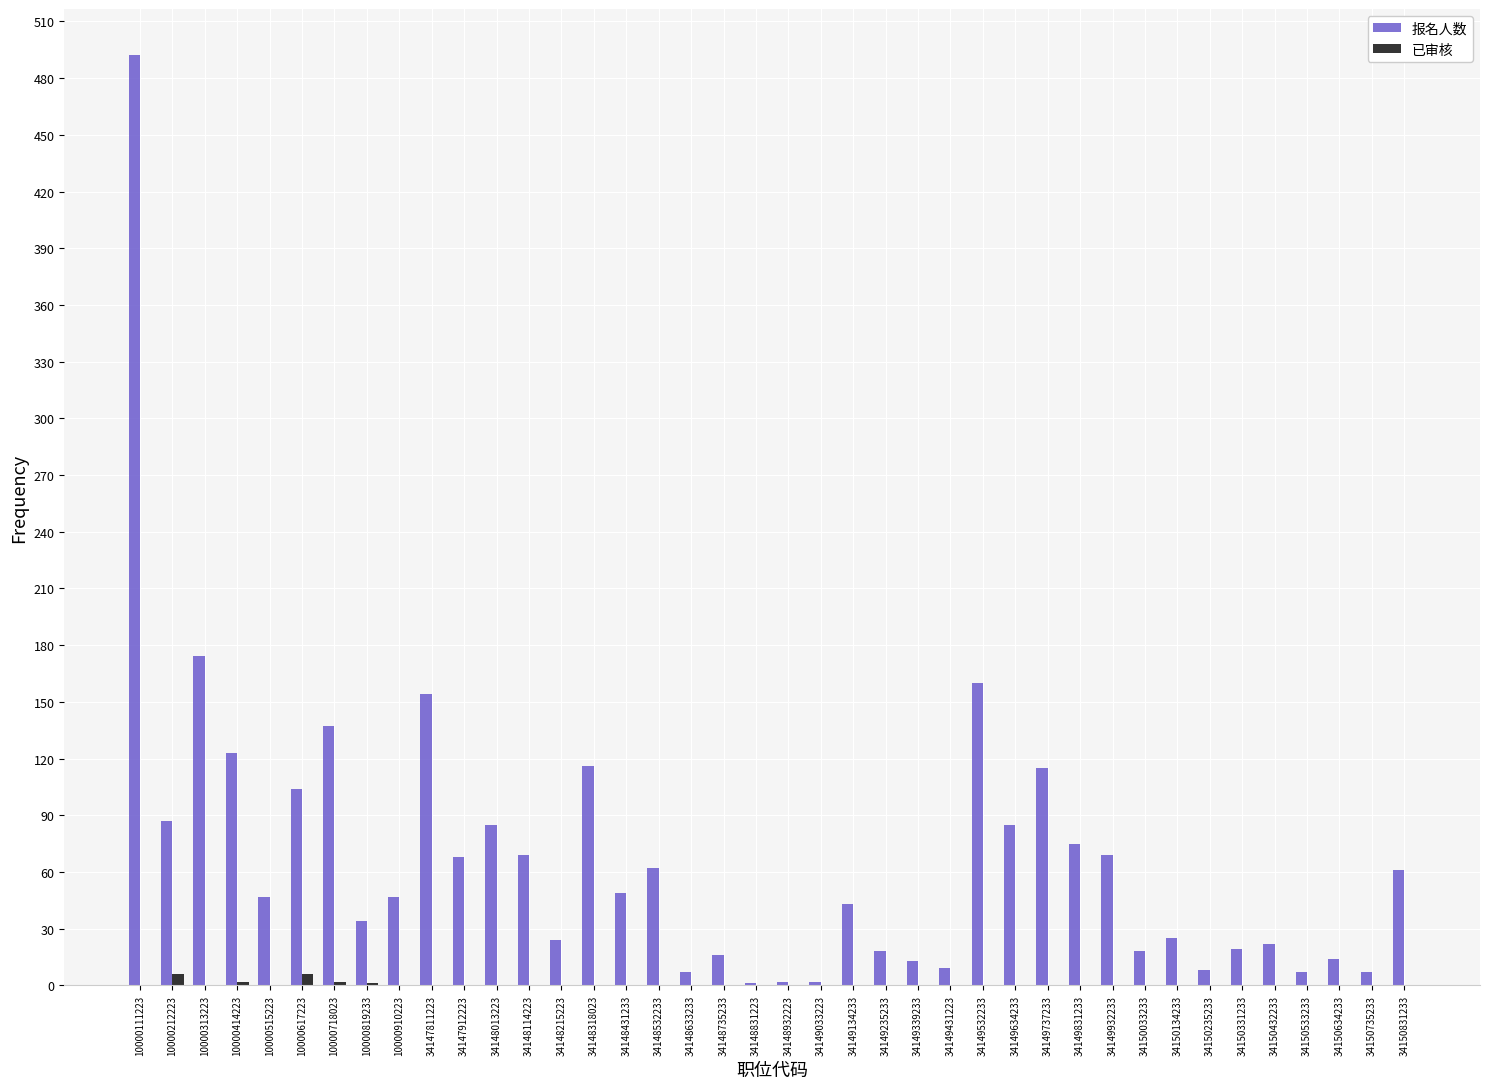

At which category is the sum across all series the highest?

10000111223